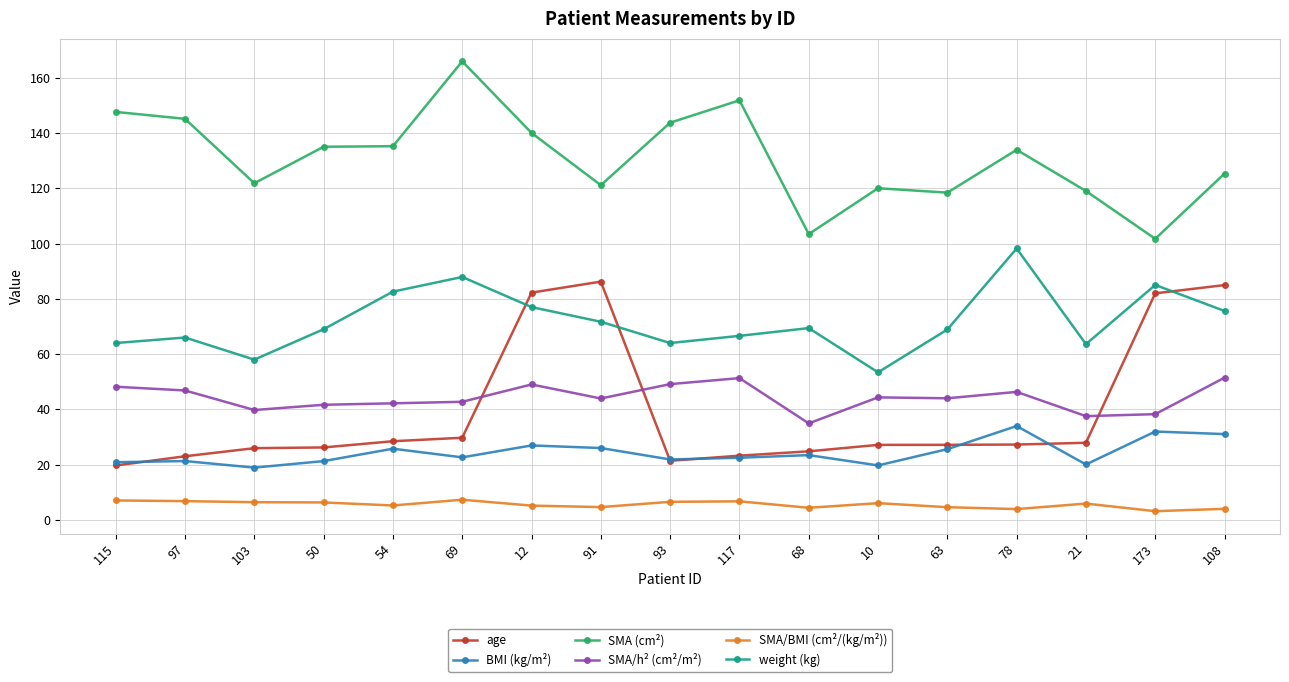

At which label does SMA/h² (cm²/m²) first exceed 44?

115